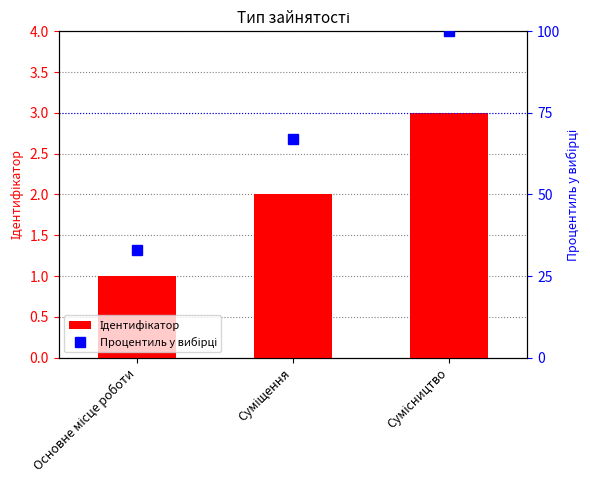

Count the number of categories in the chart.

3